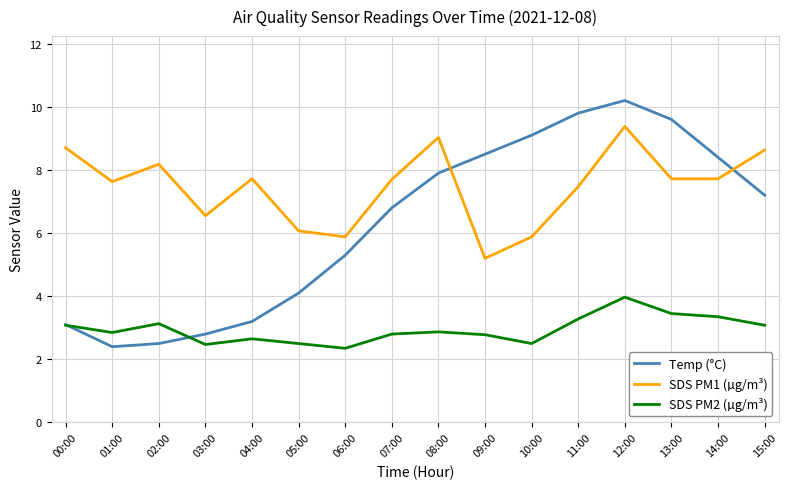

Is this an area chart (filled region under the line)?

No